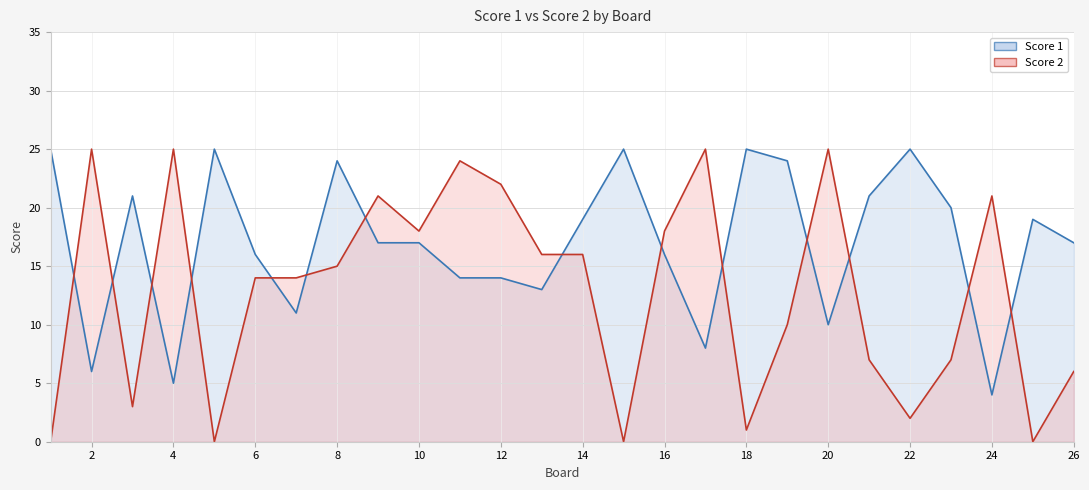

True or false: Score 2 has a value of 9 at 16.

False